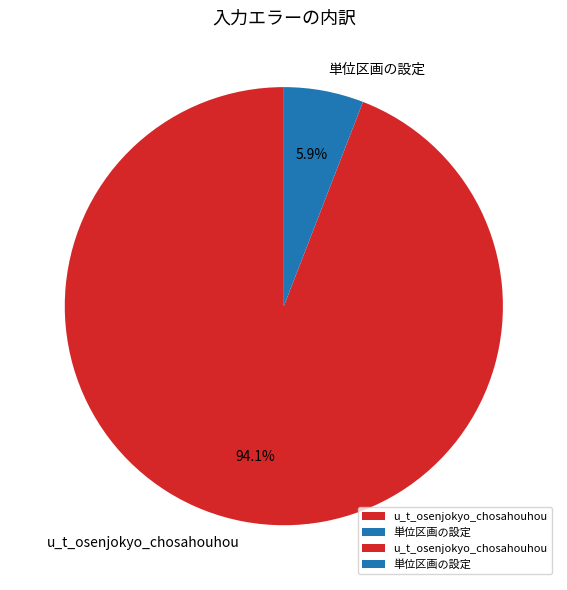

To the nearest percent, what is the average slice percentage?

50%